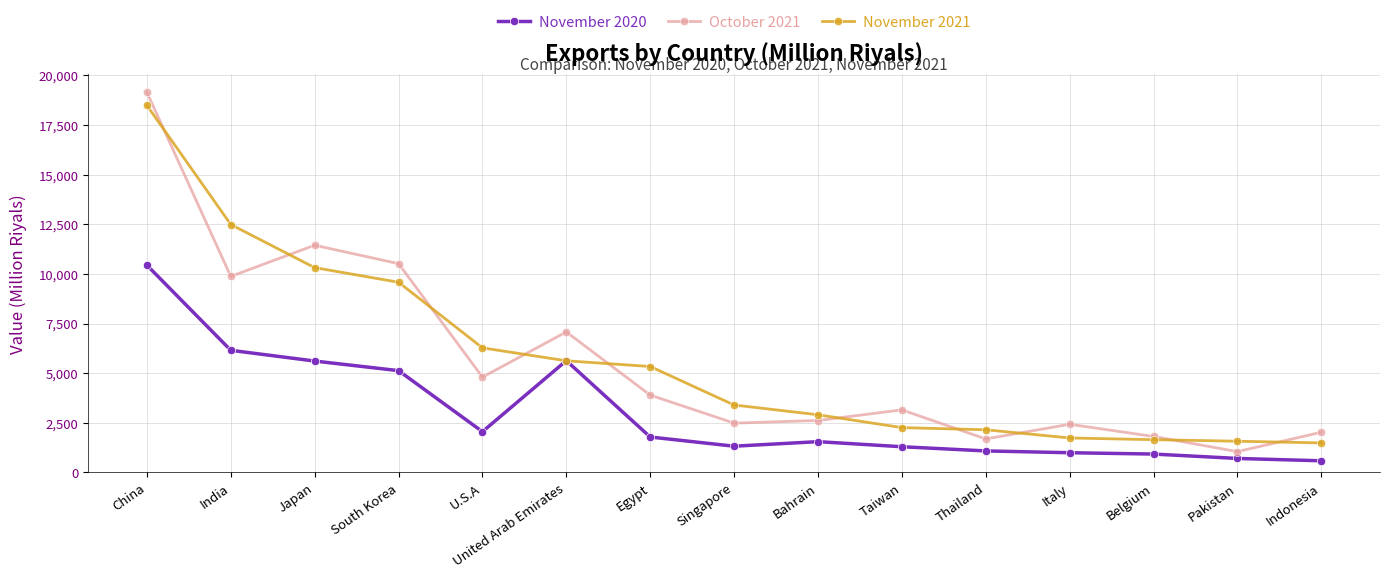

The November 2021 series shows 13701.2 at Japan. True or false?

False